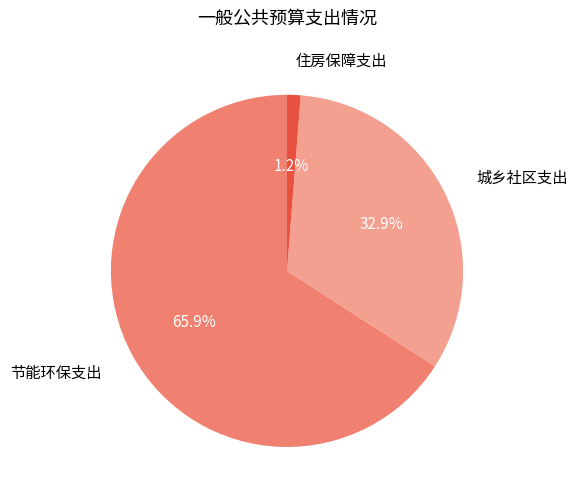

Does any single category account for the majority?

Yes